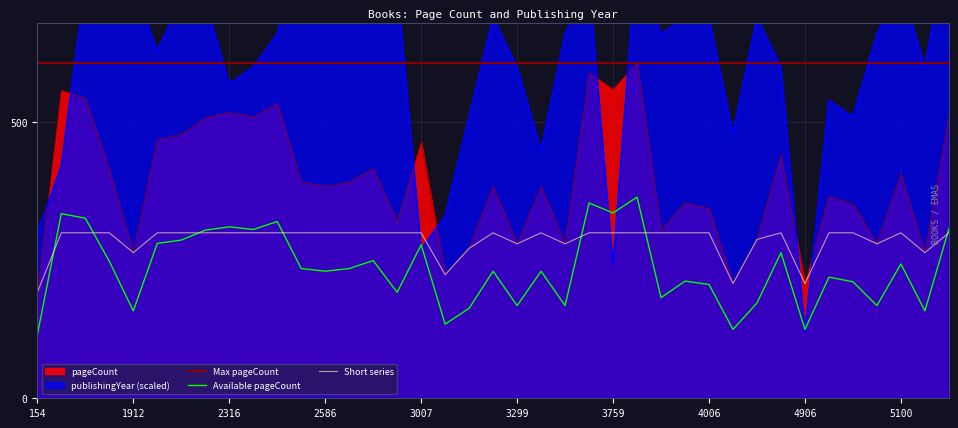

Where do publishingYear and pageCount first cross each other?

154 and 309